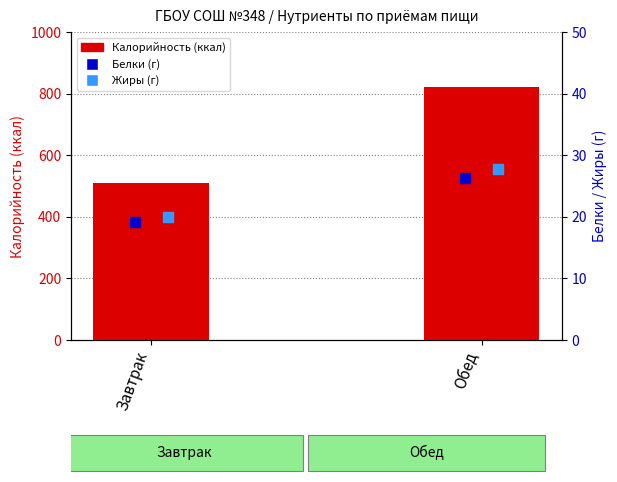

At how many categories does at least one series exceed 471?

2